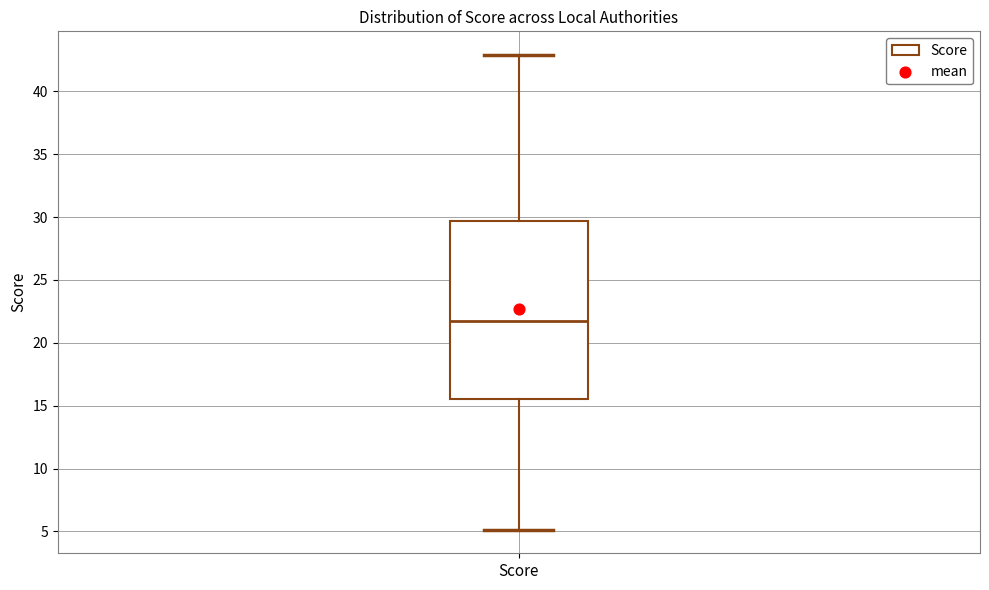

Read this box plot against the y-axis: the position of the median line, the range covered by the box, and the ends of both whiskers. The values are not printed on the chart, so give them approximately, as read against the axis.

median 21.5, box 15.5 to 29.5, whiskers 5.0 to 43.0